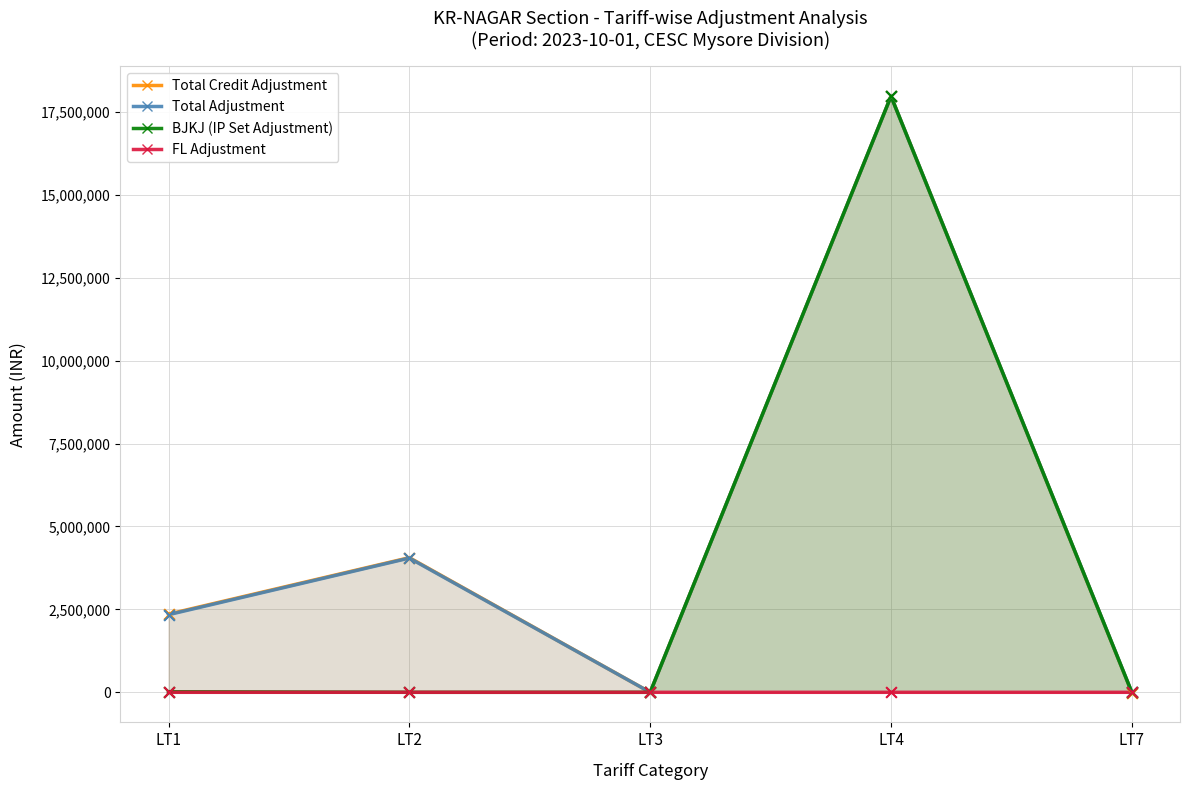

At which category is the sum across all series the highest?

LT4